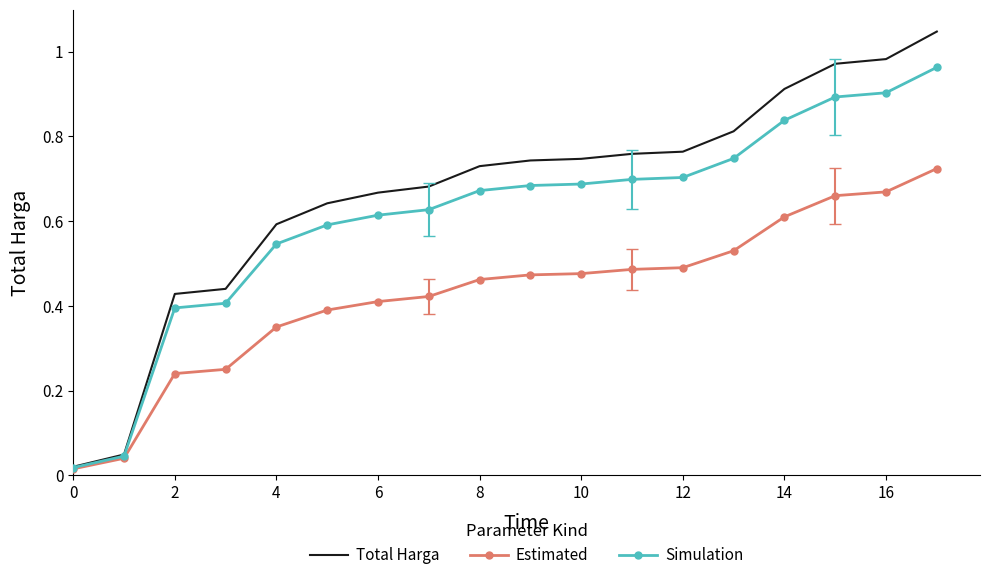

Which series has the largest total across all categories?

Total Harga